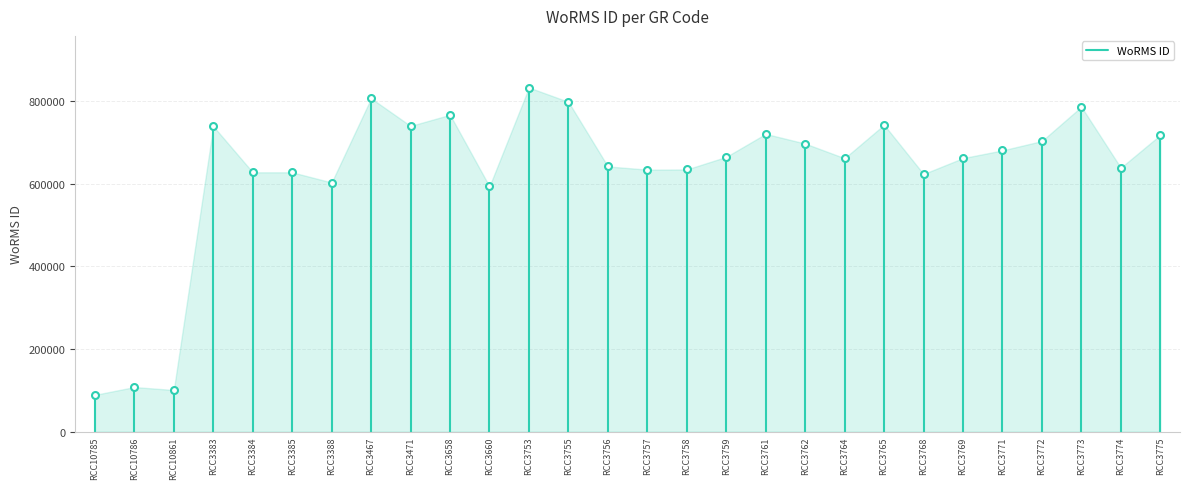

Which category has the lowest value across all series?

RCC10785